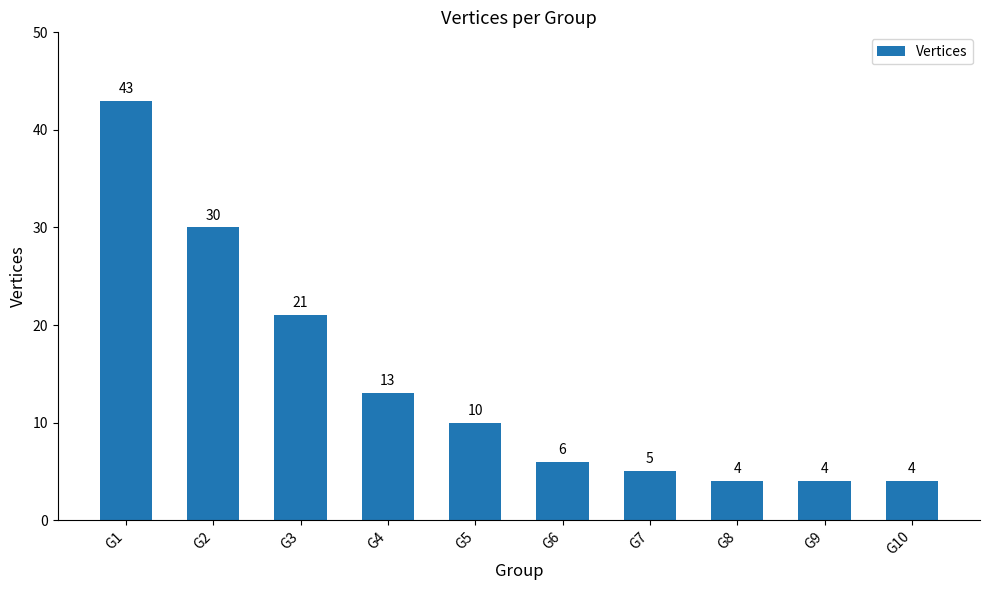

How many bars are there in total?

10